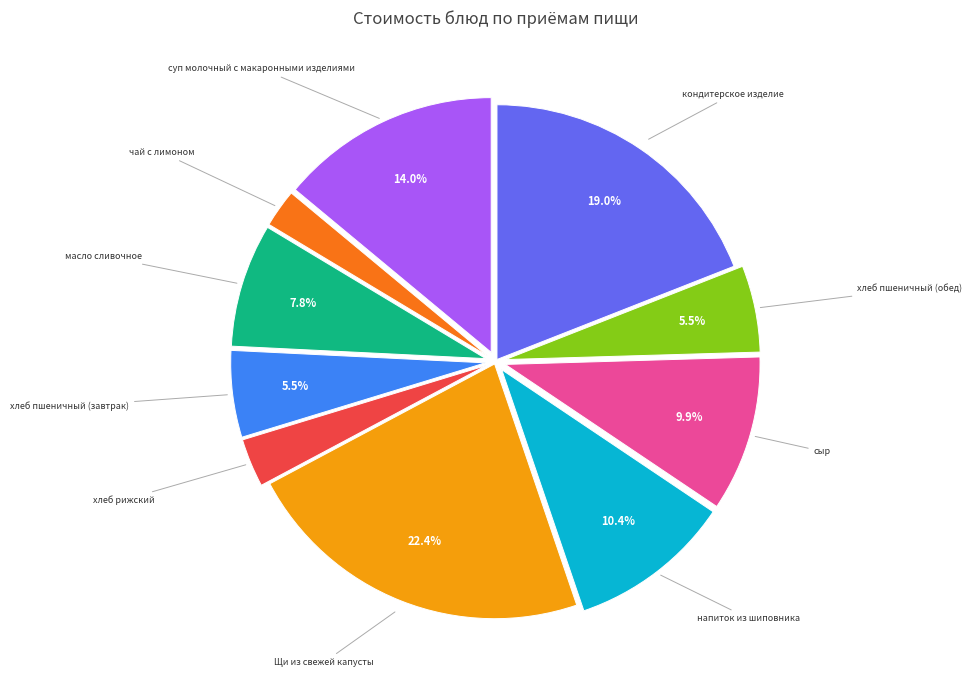

True or false: кондитерское изделие accounts for 34% of the total.

False